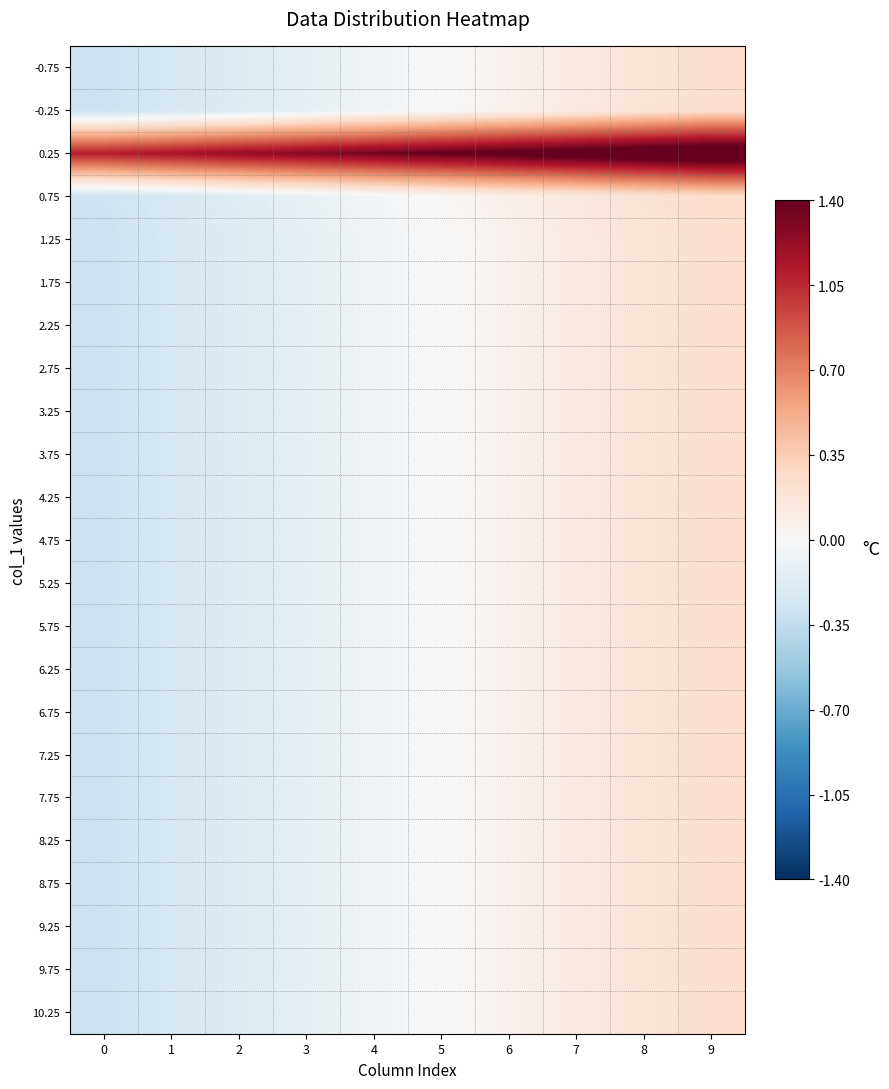

Reading left to right, list all the values displayed in this chart.

-0.75: 0=-0.3	1=-0.2	2=-0.2	3=-0.1	4=-0.1	5=0.0	6=0.1	7=0.1	8=0.2	9=0.2
-0.25: 0=-0.3	1=-0.2	2=-0.2	3=-0.1	4=-0.1	5=0.0	6=0.1	7=0.1	8=0.2	9=0.2
0.25: 0=1.1	1=1.2	2=1.2	3=1.3	4=1.3	5=1.4	6=1.5	7=1.5	8=1.6	9=1.6
0.75: 0=-0.3	1=-0.2	2=-0.2	3=-0.1	4=-0.0	5=0.0	6=0.1	7=0.1	8=0.2	9=0.3
1.25: 0=-0.3	1=-0.2	2=-0.2	3=-0.1	4=-0.1	5=0.0	6=0.1	7=0.1	8=0.2	9=0.2
1.75: 0=-0.3	1=-0.2	2=-0.2	3=-0.1	4=-0.1	5=0.0	6=0.1	7=0.1	8=0.2	9=0.2
2.25: 0=-0.3	1=-0.2	2=-0.2	3=-0.1	4=-0.1	5=0.0	6=0.1	7=0.1	8=0.2	9=0.2
2.75: 0=-0.3	1=-0.2	2=-0.2	3=-0.1	4=-0.1	5=0.0	6=0.1	7=0.1	8=0.2	9=0.2
3.25: 0=-0.3	1=-0.2	2=-0.2	3=-0.1	4=-0.1	5=0.0	6=0.1	7=0.1	8=0.2	9=0.2
3.75: 0=-0.3	1=-0.2	2=-0.2	3=-0.1	4=-0.1	5=0.0	6=0.1	7=0.1	8=0.2	9=0.2
4.25: 0=-0.3	1=-0.2	2=-0.2	3=-0.1	4=-0.1	5=0.0	6=0.1	7=0.1	8=0.2	9=0.2
4.75: 0=-0.3	1=-0.2	2=-0.2	3=-0.1	4=-0.1	5=0.0	6=0.1	7=0.1	8=0.2	9=0.2
5.25: 0=-0.3	1=-0.2	2=-0.2	3=-0.1	4=-0.1	5=0.0	6=0.1	7=0.1	8=0.2	9=0.2
5.75: 0=-0.3	1=-0.2	2=-0.2	3=-0.1	4=-0.1	5=0.0	6=0.1	7=0.1	8=0.2	9=0.2
6.25: 0=-0.3	1=-0.2	2=-0.2	3=-0.1	4=-0.1	5=0.0	6=0.1	7=0.1	8=0.2	9=0.2
6.75: 0=-0.3	1=-0.2	2=-0.2	3=-0.1	4=-0.1	5=0.0	6=0.1	7=0.1	8=0.2	9=0.2
7.25: 0=-0.3	1=-0.2	2=-0.2	3=-0.1	4=-0.1	5=0.0	6=0.1	7=0.1	8=0.2	9=0.2
7.75: 0=-0.3	1=-0.2	2=-0.2	3=-0.1	4=-0.1	5=0.0	6=0.1	7=0.1	8=0.2	9=0.2
8.25: 0=-0.3	1=-0.2	2=-0.2	3=-0.1	4=-0.1	5=0.0	6=0.1	7=0.1	8=0.2	9=0.2
8.75: 0=-0.3	1=-0.2	2=-0.2	3=-0.1	4=-0.1	5=0.0	6=0.1	7=0.1	8=0.2	9=0.2
9.25: 0=-0.3	1=-0.2	2=-0.2	3=-0.1	4=-0.1	5=0.0	6=0.1	7=0.1	8=0.2	9=0.2
9.75: 0=-0.3	1=-0.2	2=-0.2	3=-0.1	4=-0.1	5=0.0	6=0.1	7=0.1	8=0.2	9=0.2
10.25: 0=-0.3	1=-0.2	2=-0.2	3=-0.1	4=-0.1	5=0.0	6=0.1	7=0.1	8=0.2	9=0.2